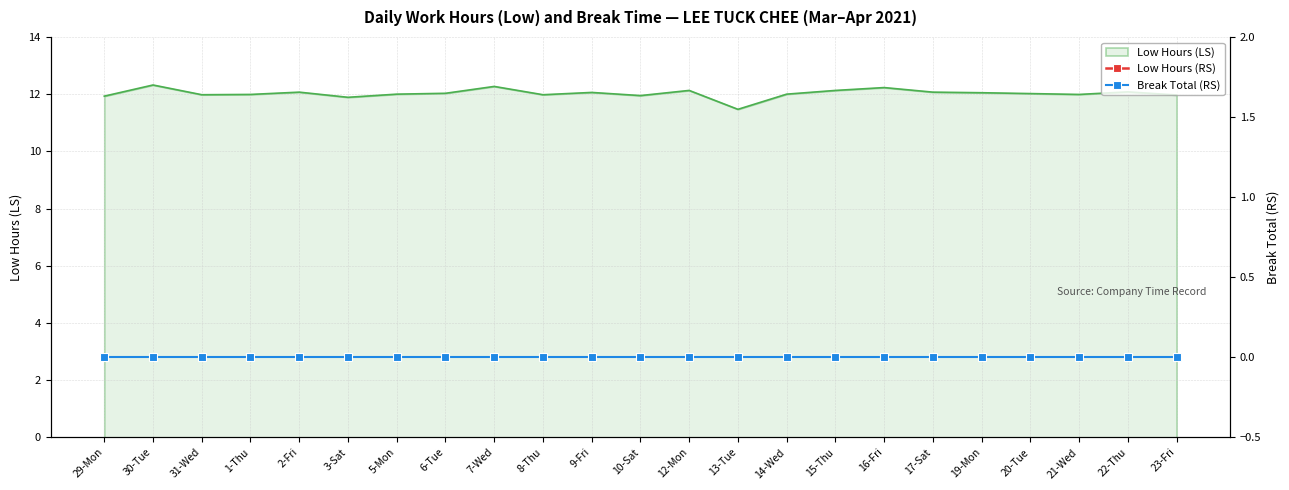

What is the approximate value of Low Hours (RS) at 30-Tue?

12.3